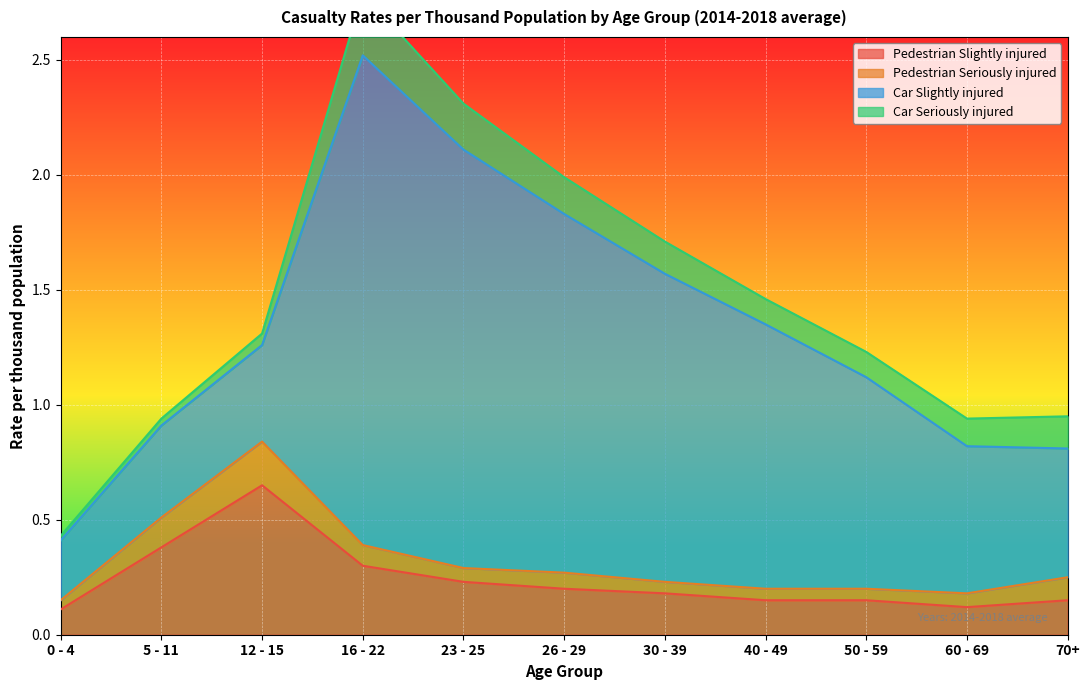

The Pedestrian Slightly injured series shows 0.2 at 26 - 29. True or false?

True